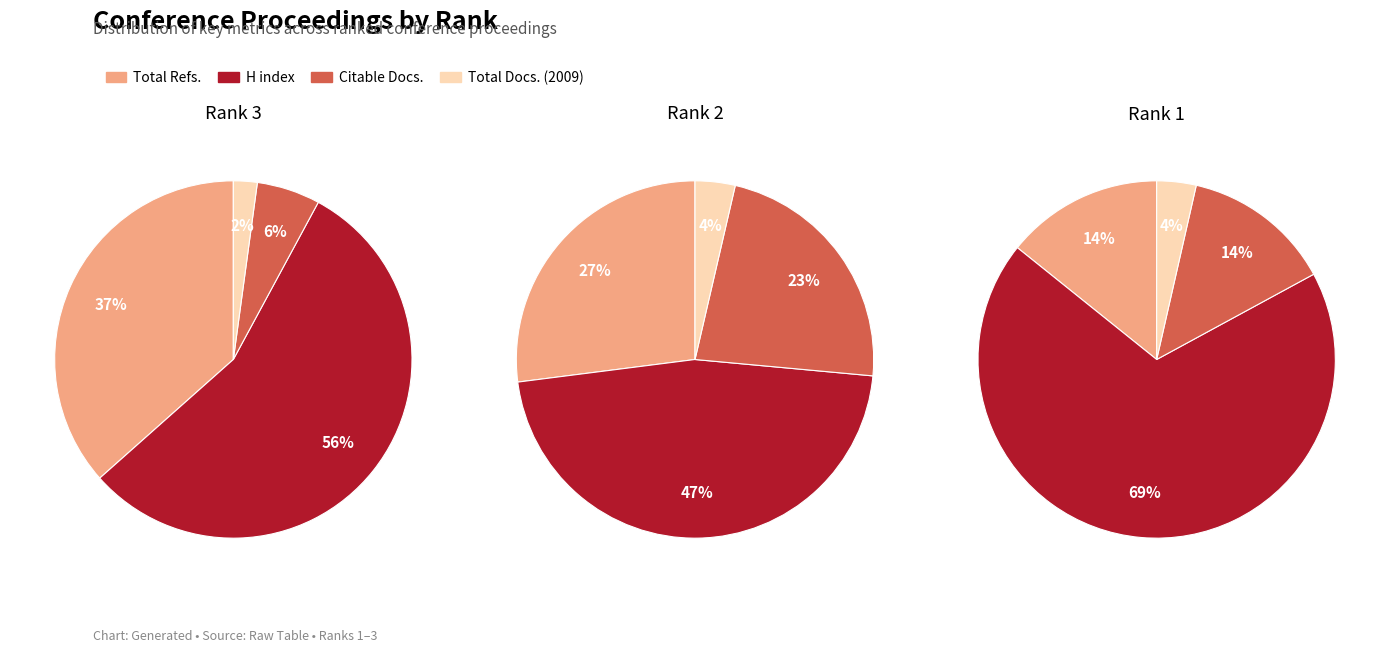

Which has a higher value, Rank 3 or Rank 2?

Rank 3